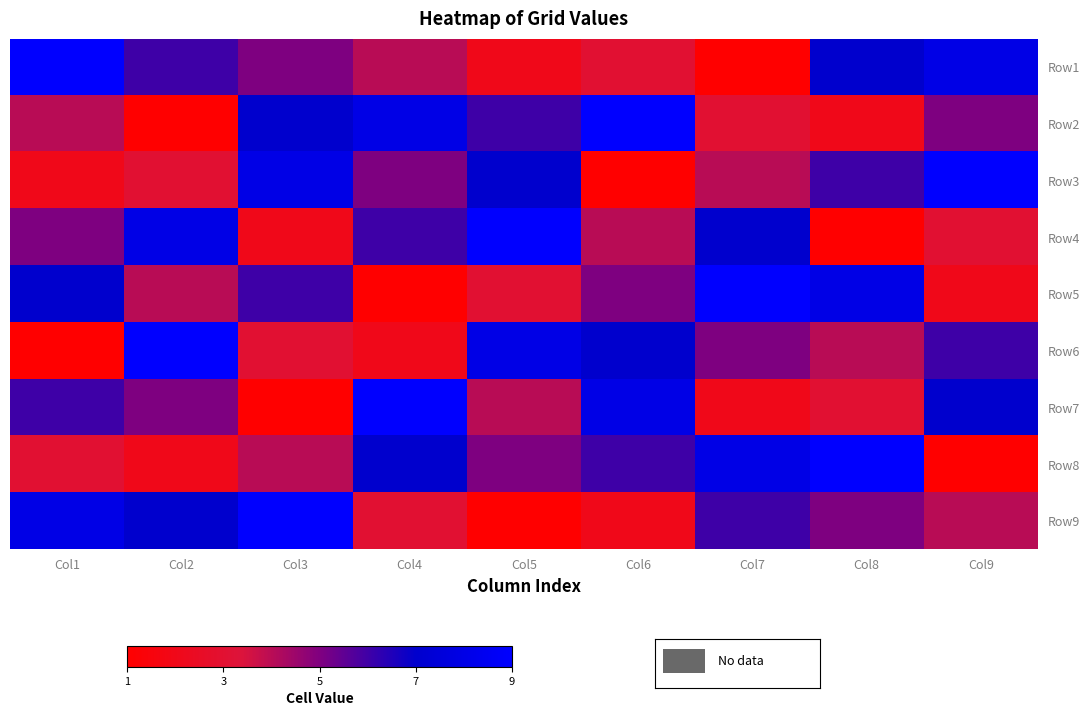

Between Col6 and Col5, which is larger?

Col6